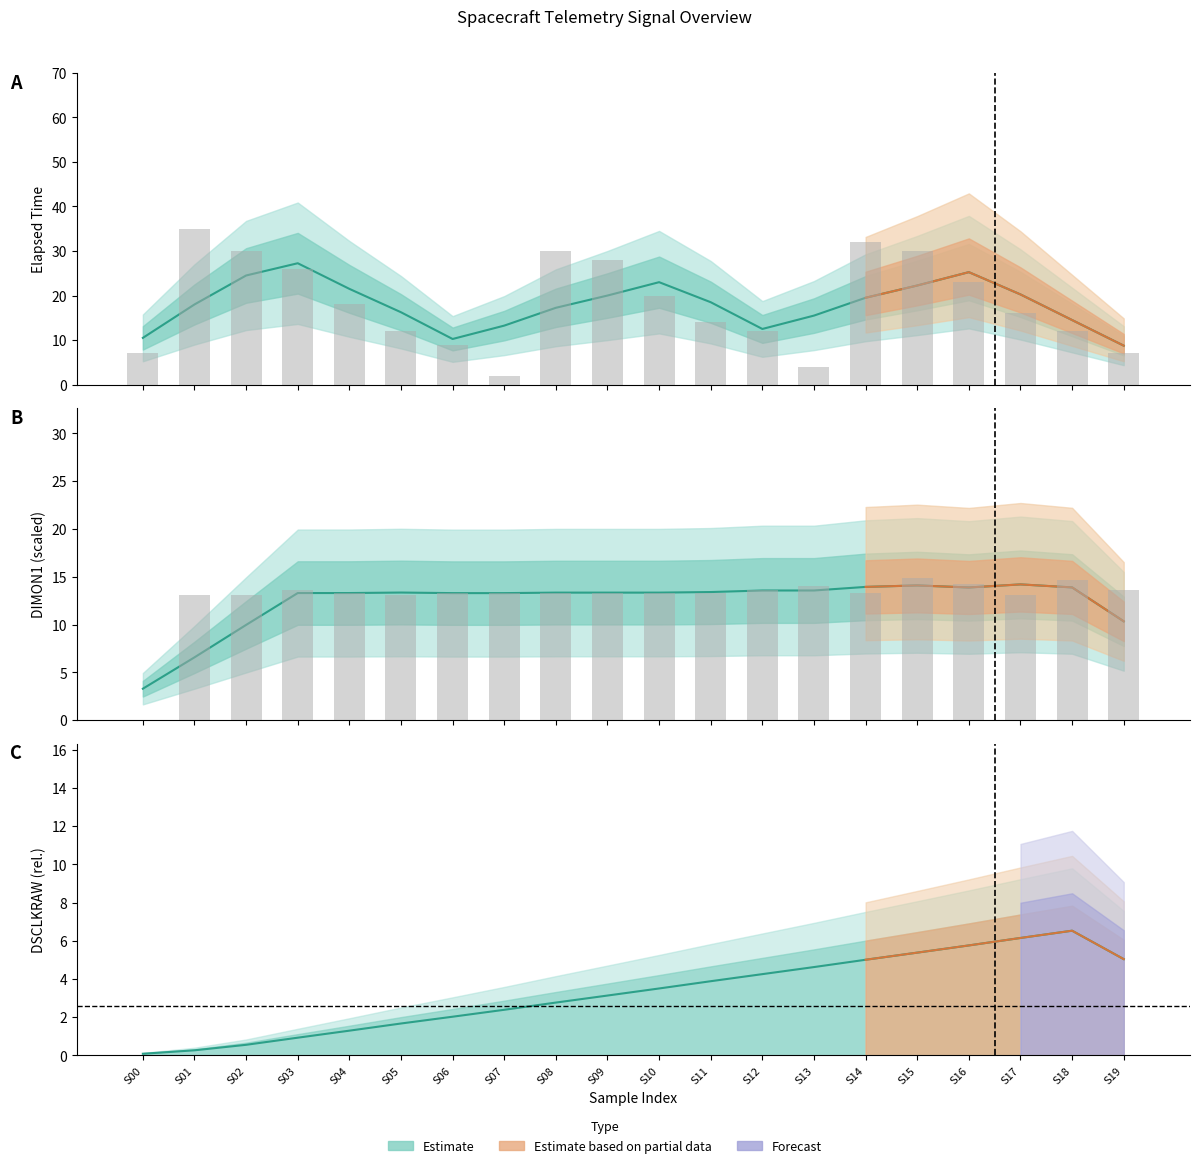

What is the value of the DSCLKRAW bar at the 10th from the left?

3.1